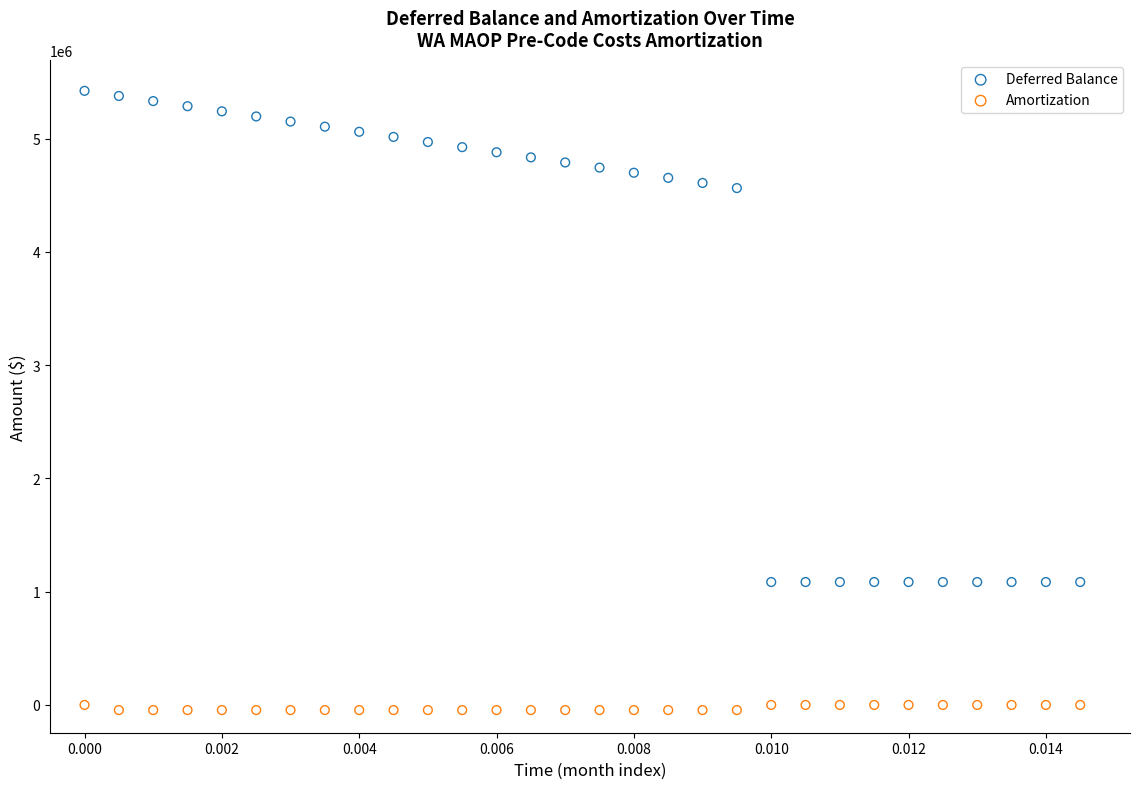

What are all the series names shown in the legend?

Deferred Balance, Amortization